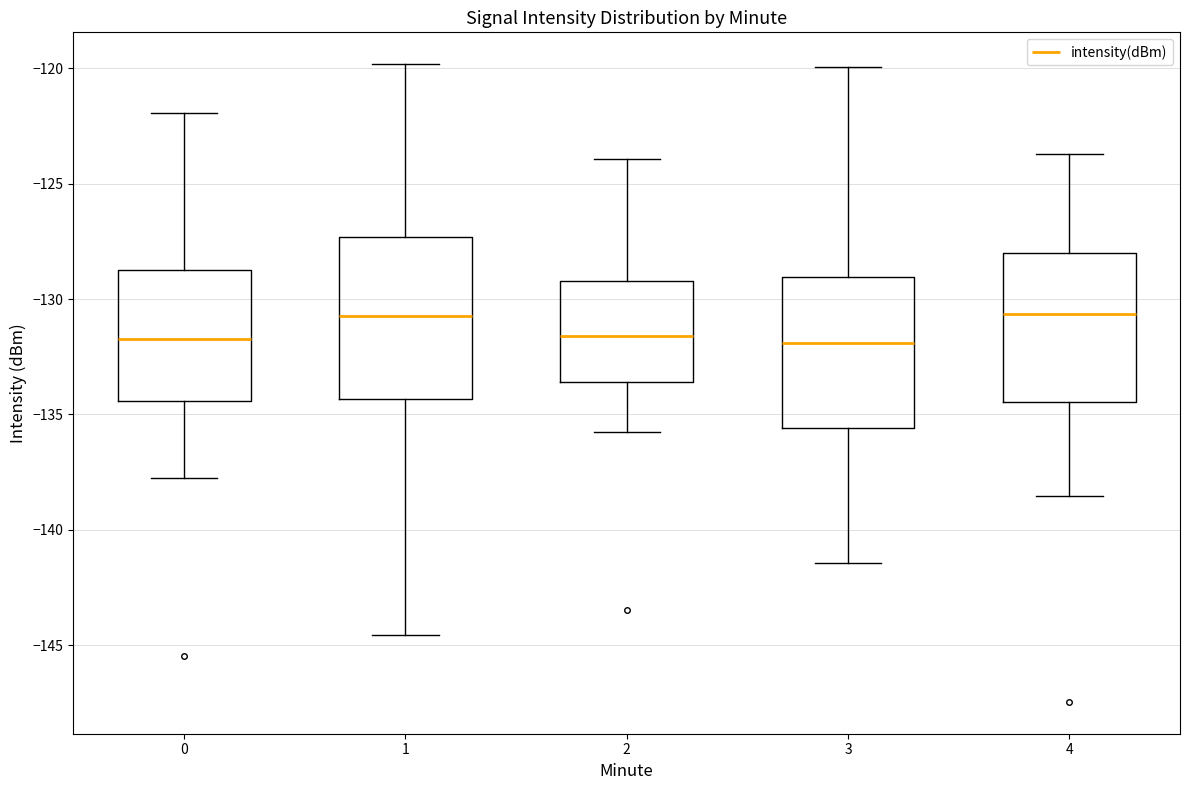

Where does the lower whisker of the box at x = 0 end on the y-axis? The values are not printed on the chart, so give them approximately, as read against the axis.

-138.0